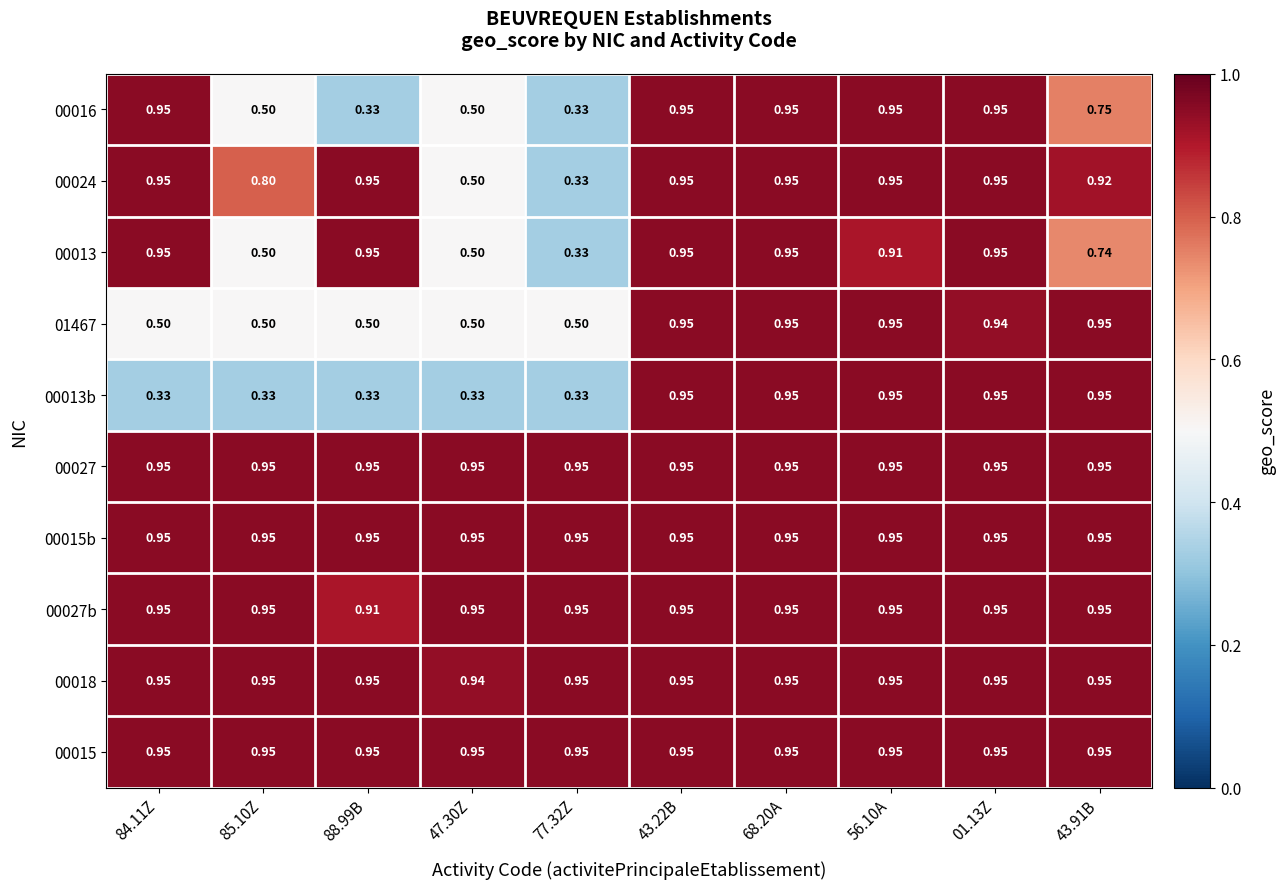

Which series has the largest total across all categories?

00027